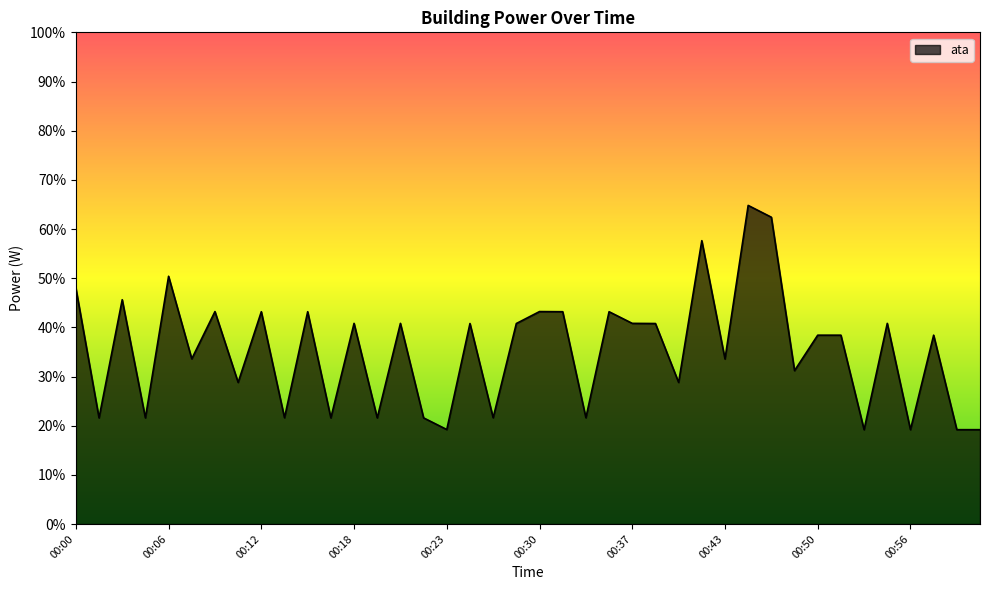

How many values are below 38?

18